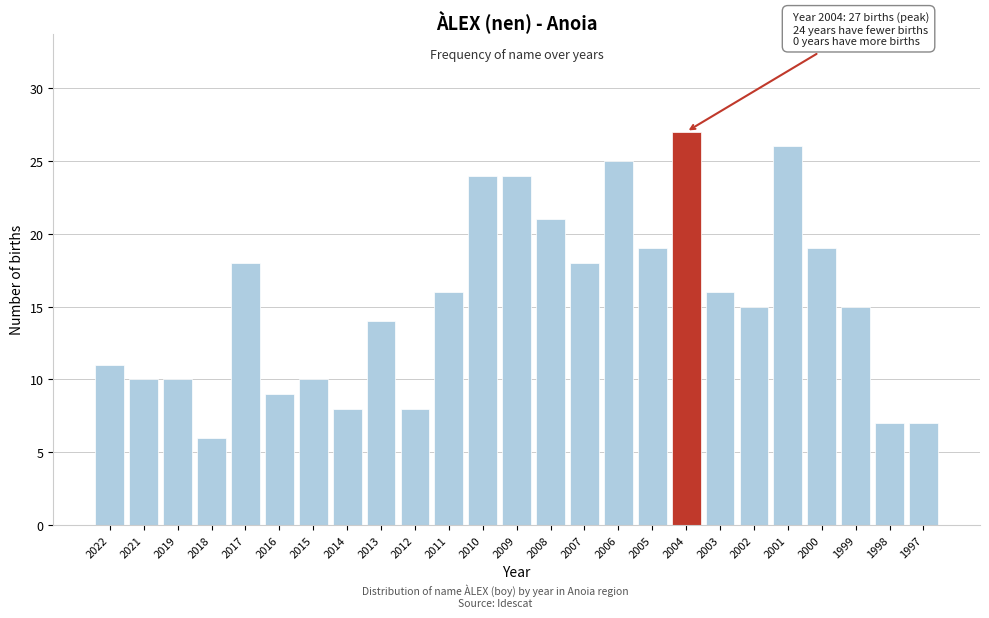

Reading right to left, list all the values displayed in this chart.

1997=7	1998=7	1999=15	2000=19	2001=26	2002=15	2003=16	2004=27	2005=19	2006=25	2007=18	2008=21	2009=24	2010=24	2011=16	2012=8	2013=14	2014=8	2015=10	2016=9	2017=18	2018=6	2019=10	2021=10	2022=11